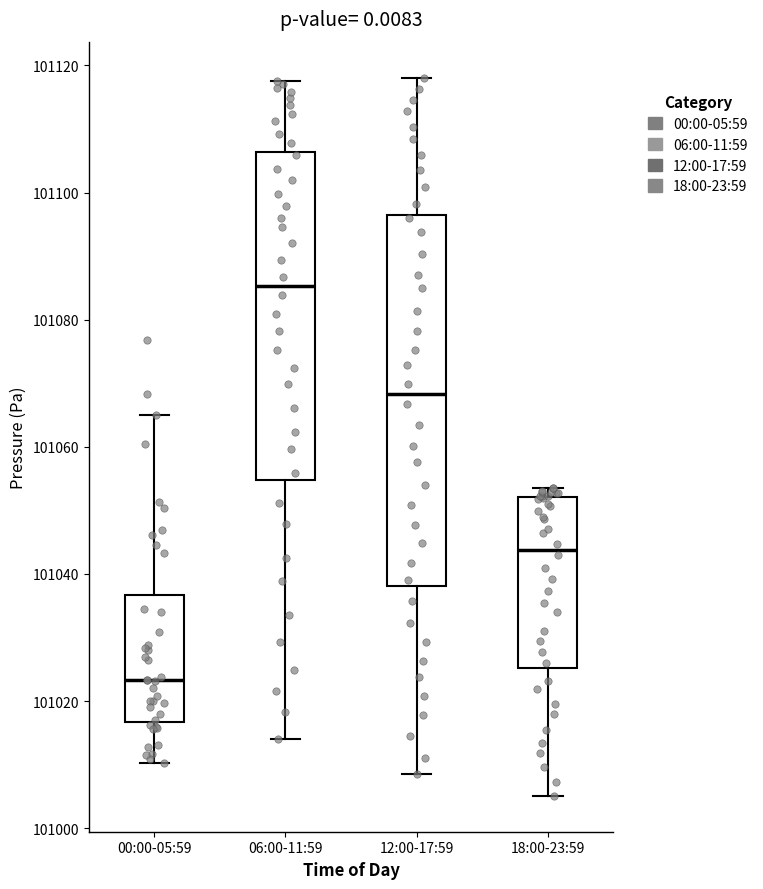

Reading left to right, transcribe this box plot: for each box, give where its median line is, the range the box spans, and where its two whiskers end, as read against the y-axis. The values are not printed on the chart, so give them approximately, as read against the axis.

00:00-05:59: median 101024, box 101016 to 101036, whiskers 101010 to 101066
06:00-11:59: median 101086, box 101054 to 101106, whiskers 101014 to 101118
12:00-17:59: median 101068, box 101038 to 101096, whiskers 101008 to 101118
18:00-23:59: median 101044, box 101026 to 101052, whiskers 101006 to 101054